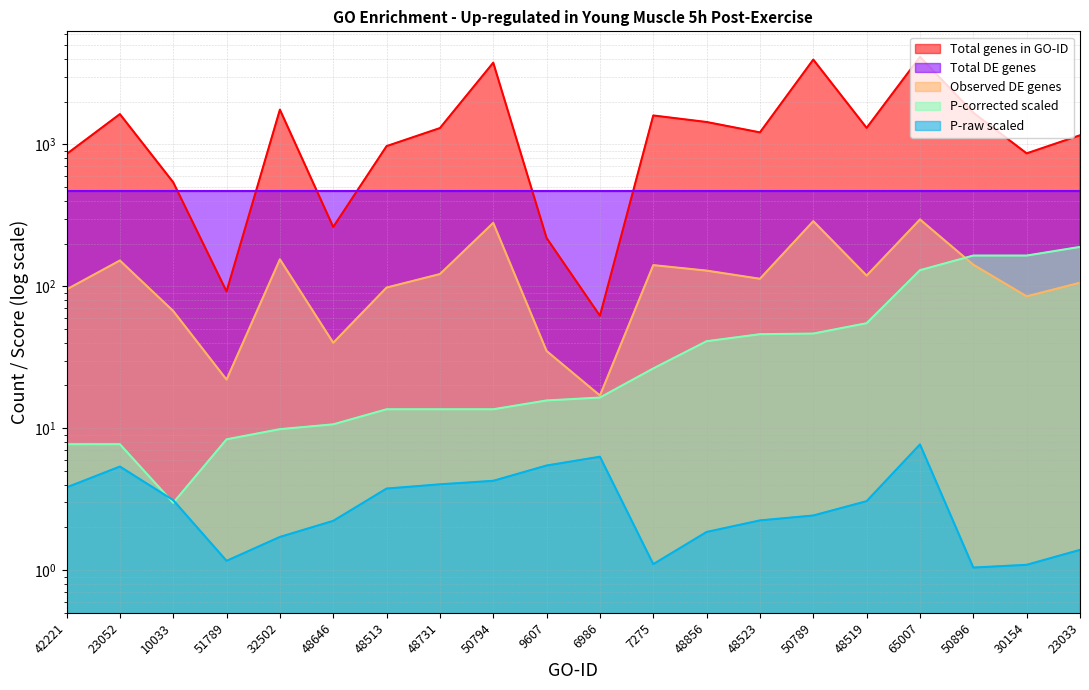

The value of Total genes in GO-ID at 23033 is 313.8. True or false?

False